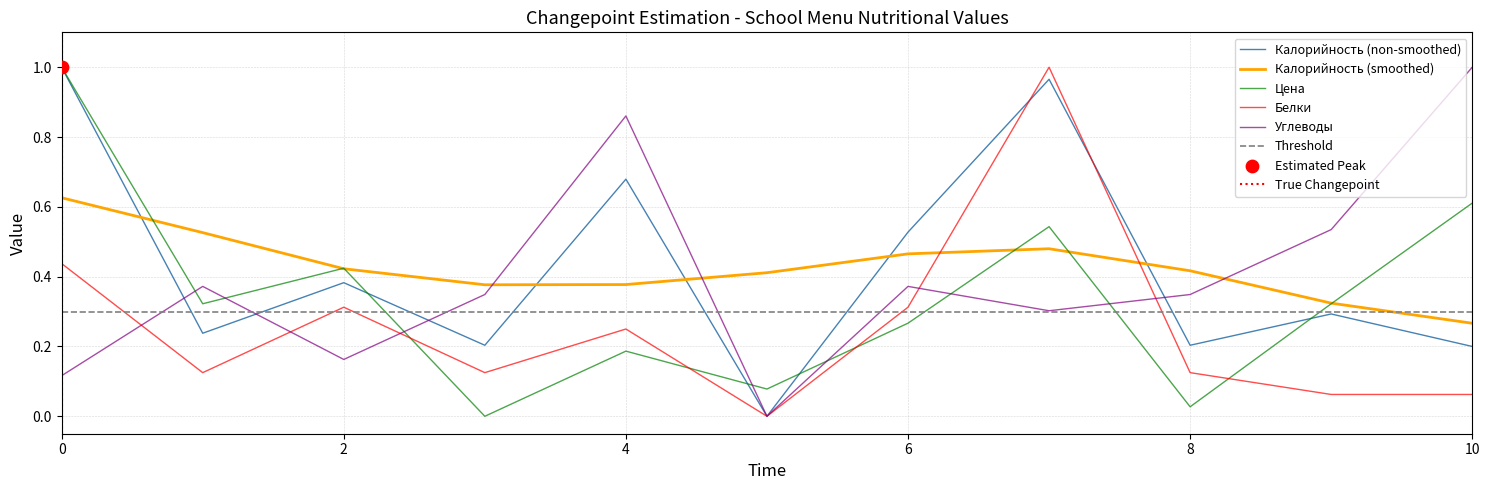

The Калорийность (smoothed) series shows 0.4 at 0. True or false?

False